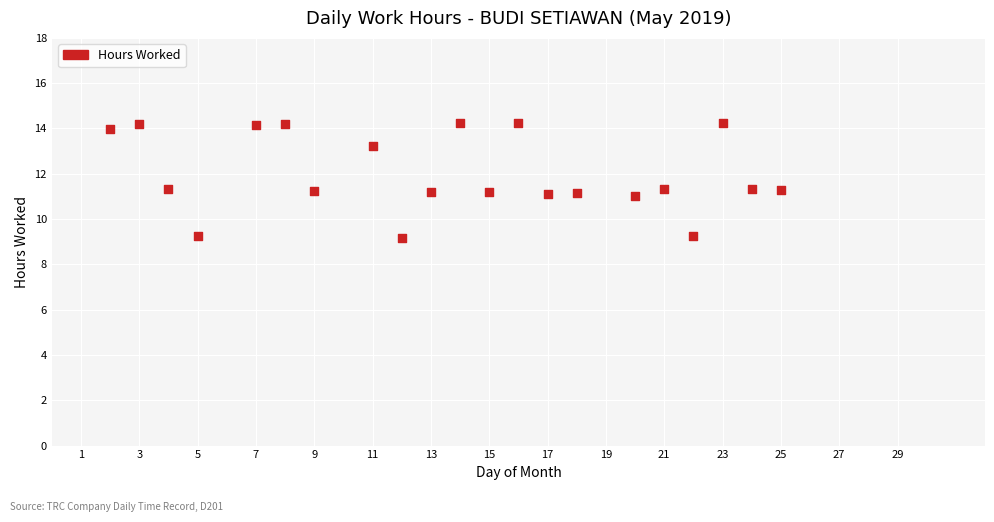

What is the range of Y values (max minus min)?

5.1